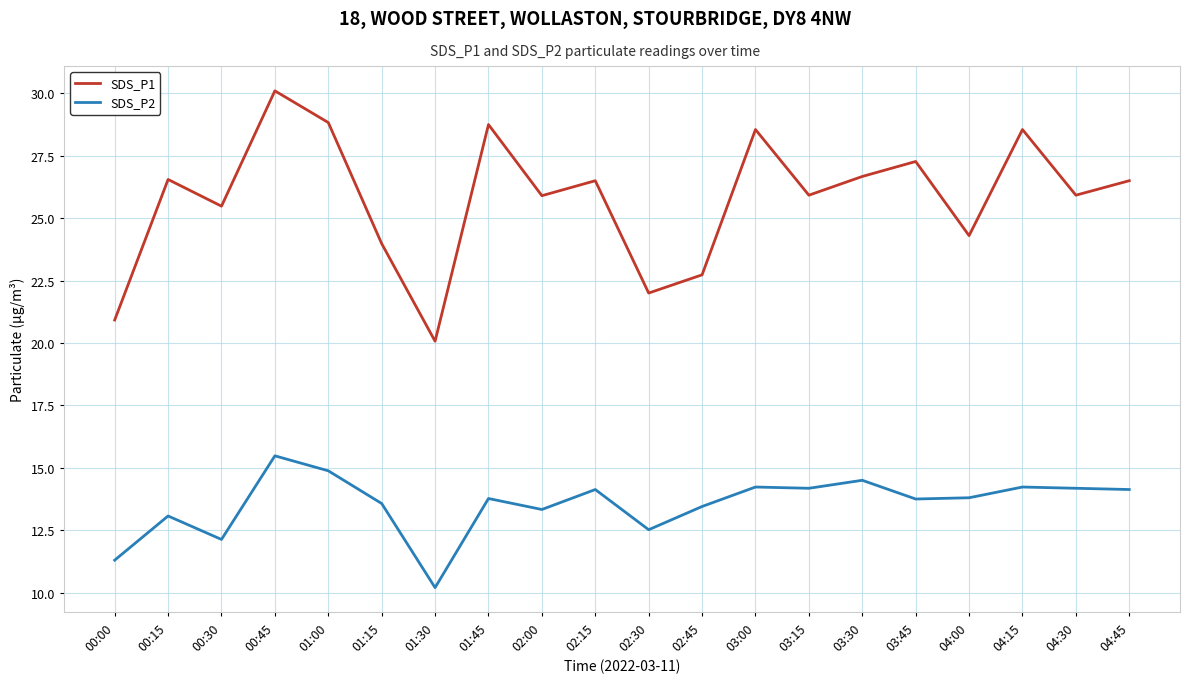

Where does the SDS_P1 series first go above 26?

00:15